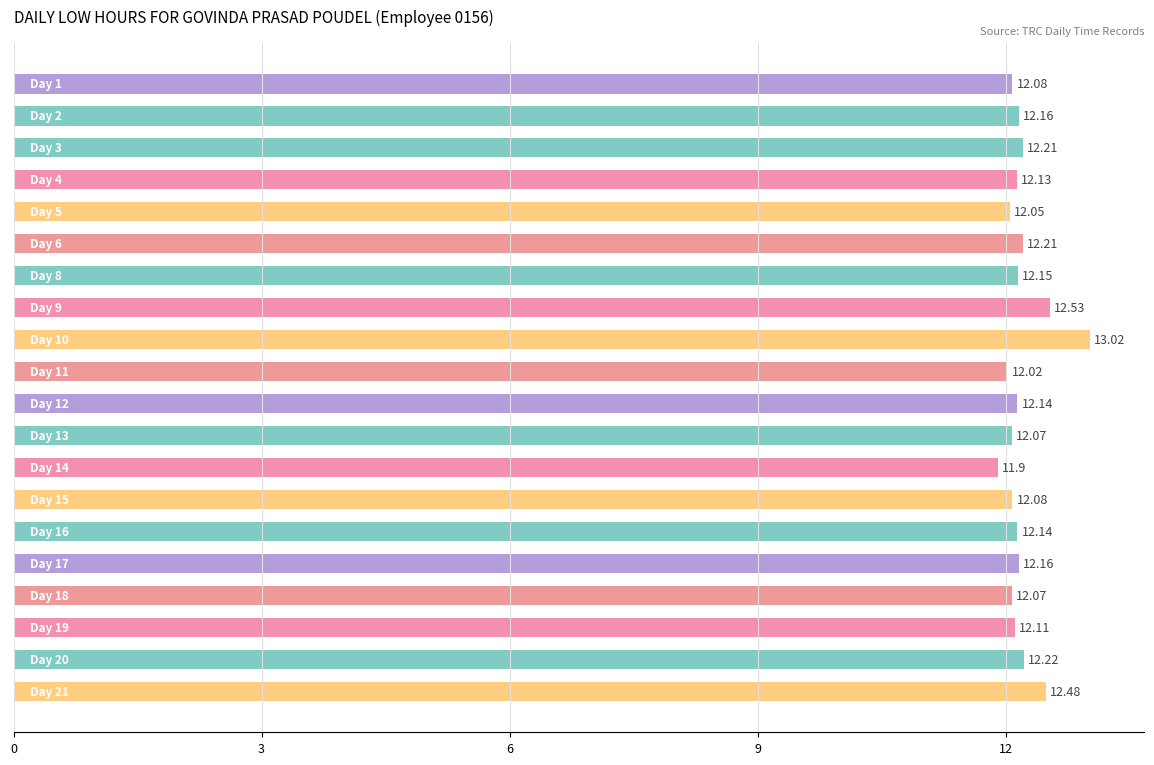

What is the average value?

12.2